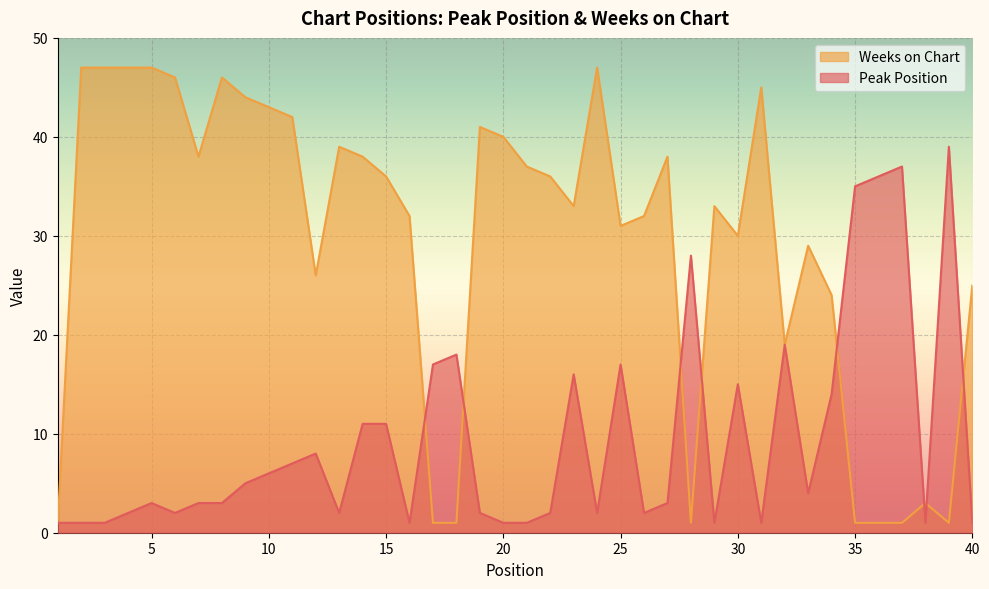

What is the sum of all Peak Position values?

379